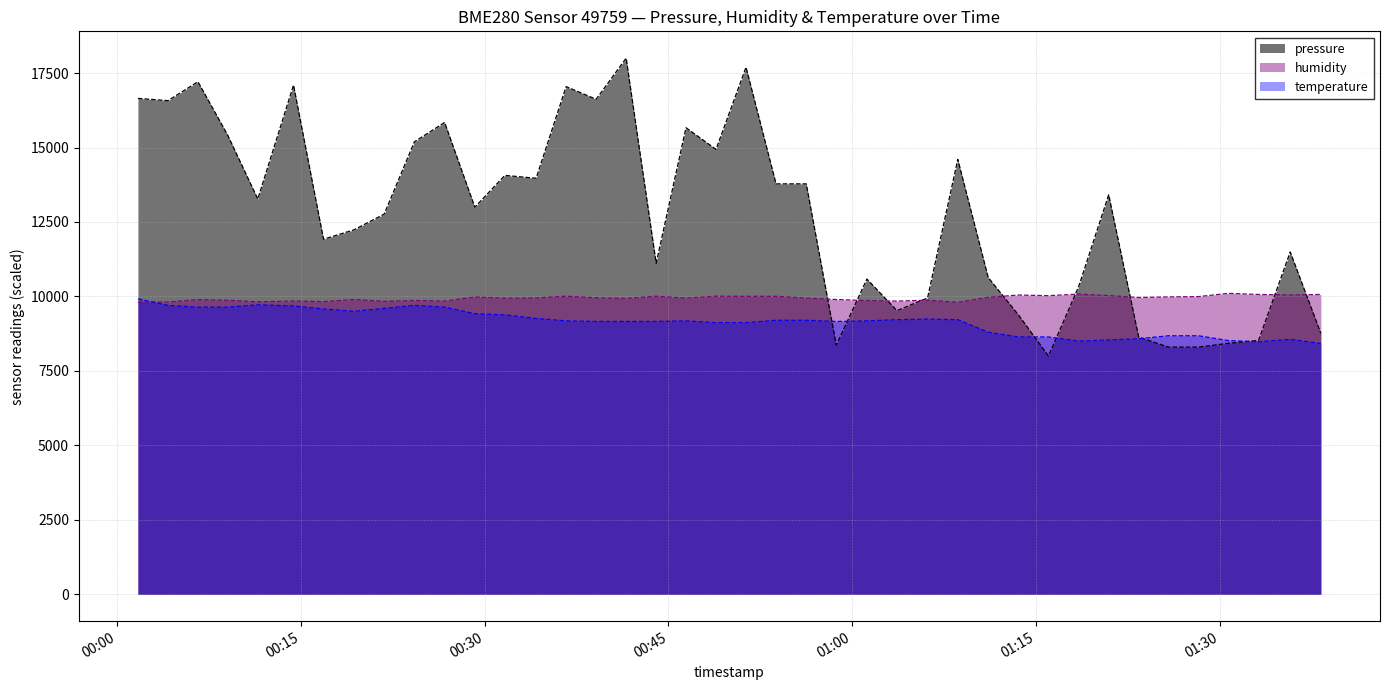

What is the difference between the maximum and minimum values in the humidity series?

303.0